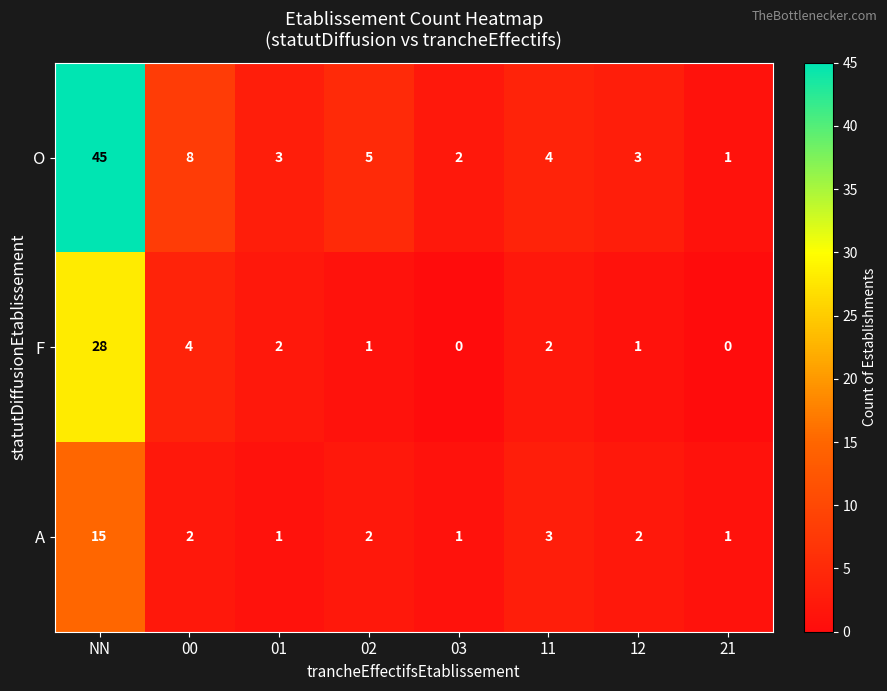

Reading right to left, what are all the values shown in this chart?

O: 1	3	4	2	5	3	8	45
F: 0	1	2	0	1	2	4	28
A: 1	2	3	1	2	1	2	15